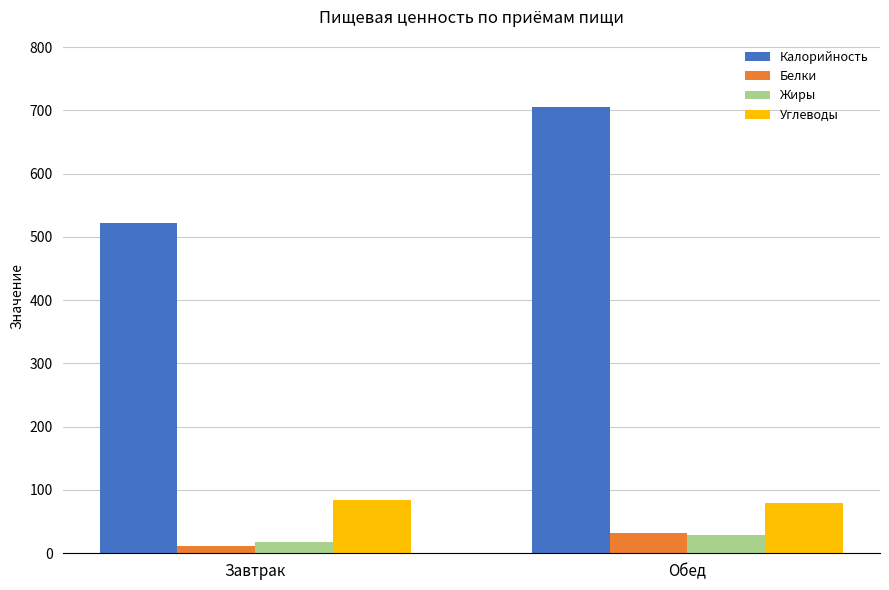

How many groups of bars are there?

2